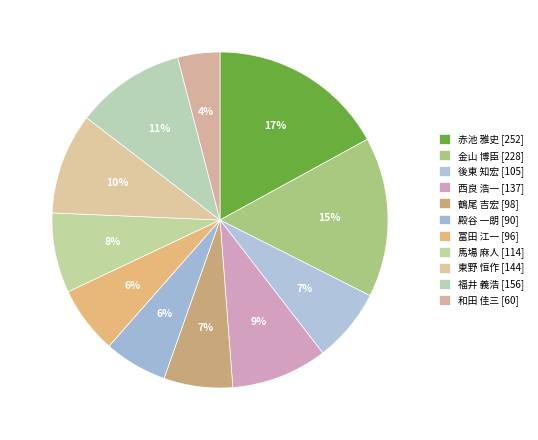

Is it true that 西良 浩一 is 22% of the pie?

False